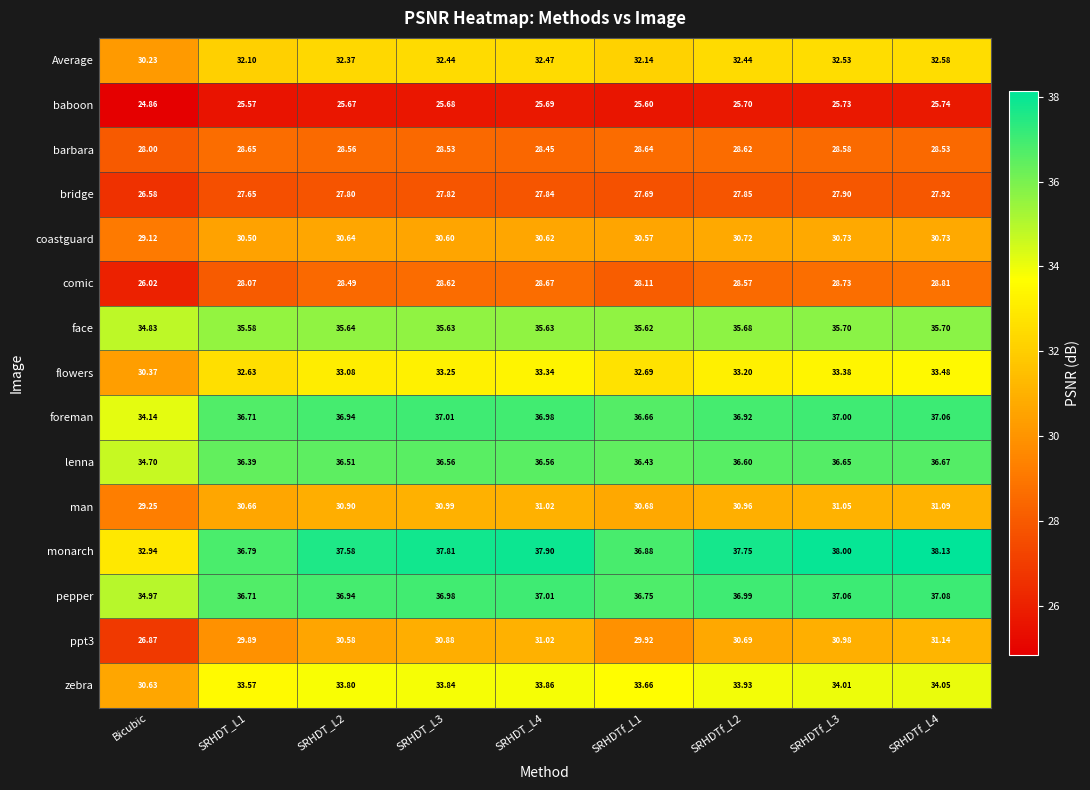

At which category does the chart reach its minimum across all series?

Bicubic